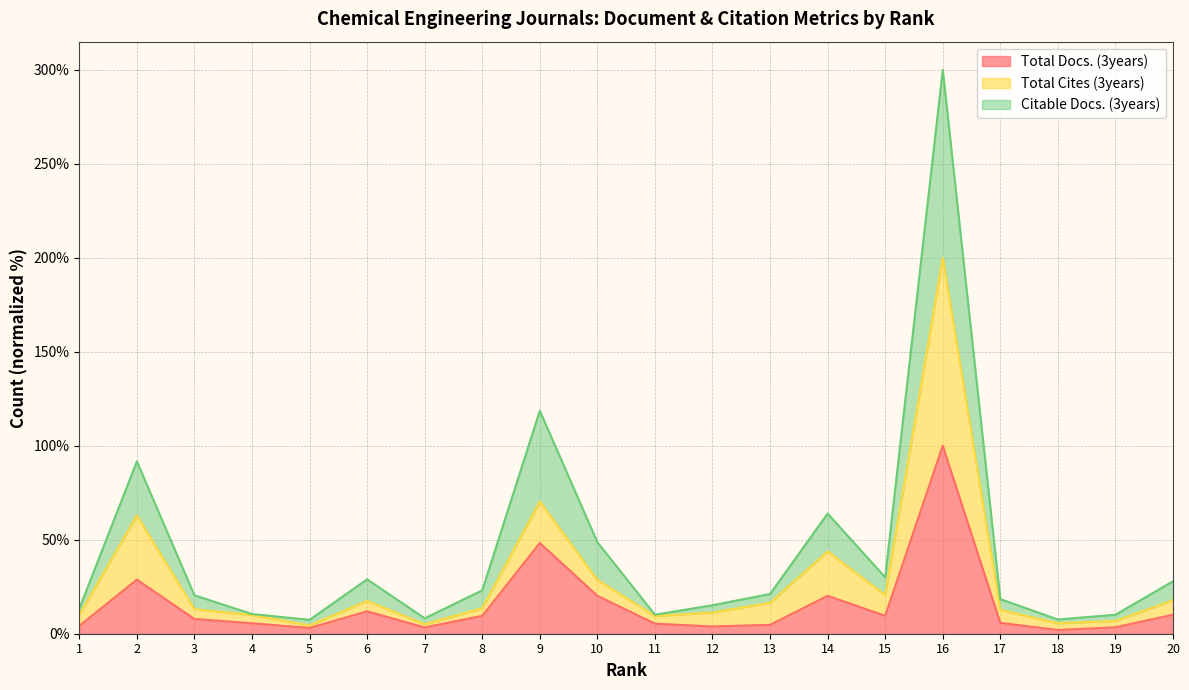

What is the difference between the Total Cites (3years) values at 18 and 2?

57.3